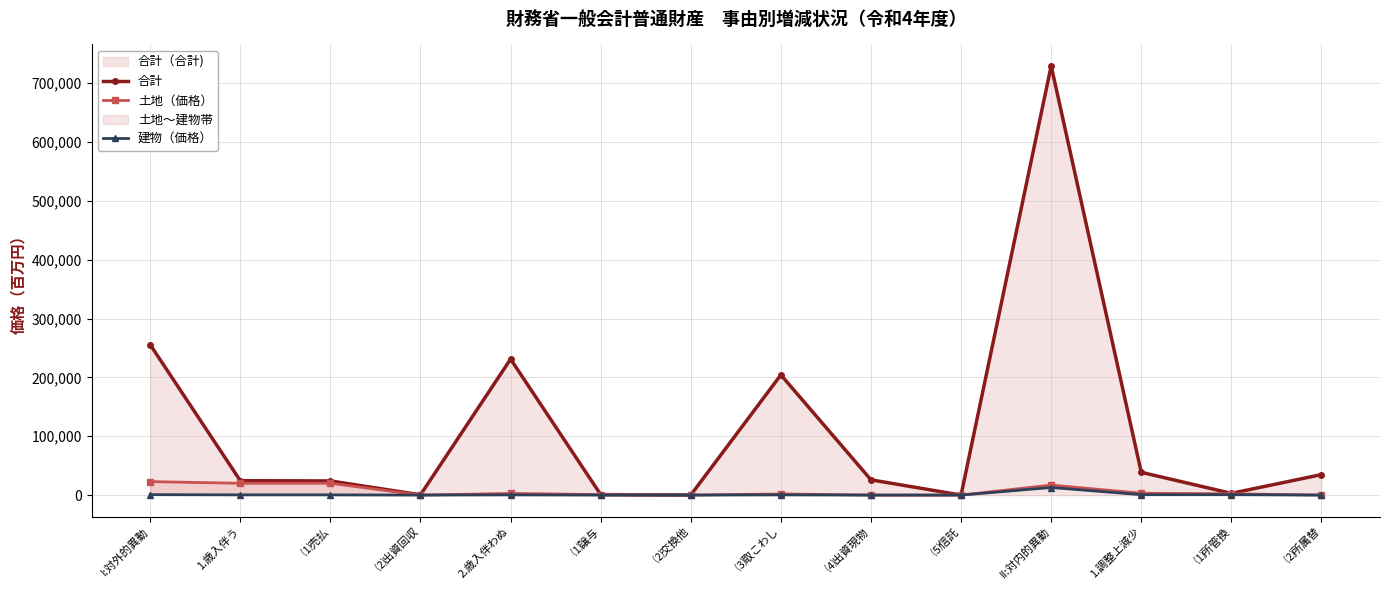

What is the label of the 6th point from the left?

⑴譲与